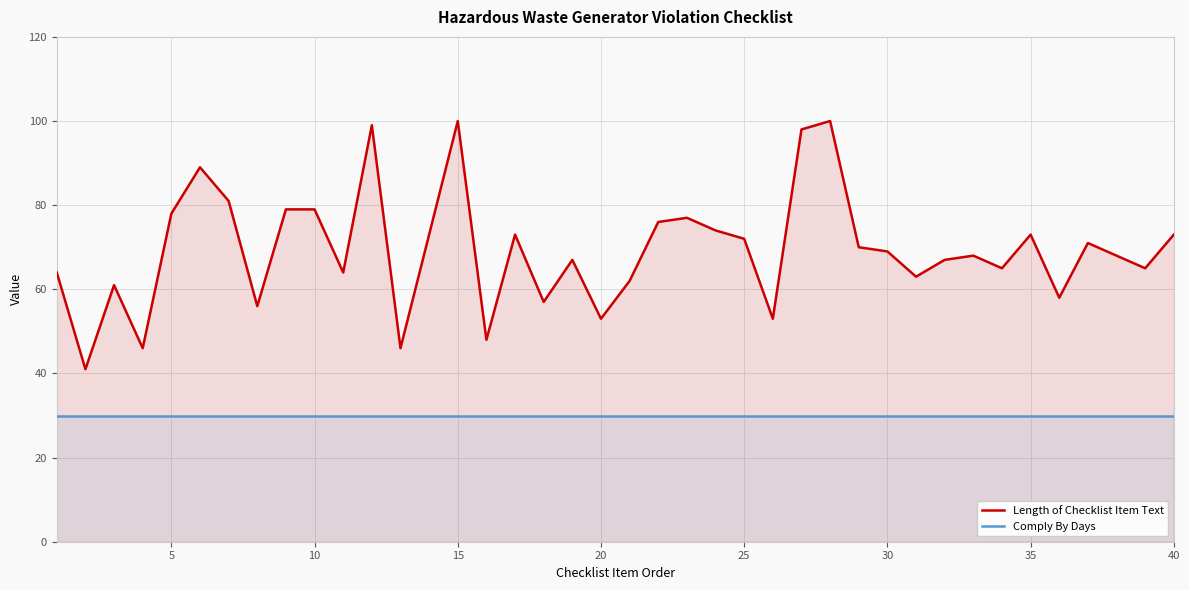

List the series in order of their overall mean, highest first.

Length of Checklist Item Text, Comply By Days